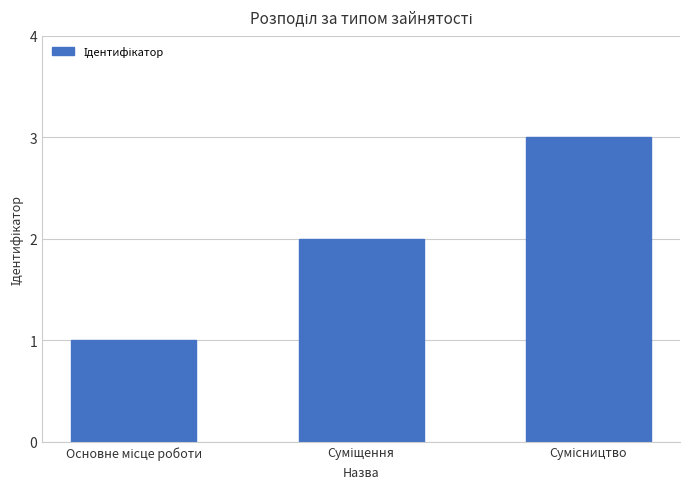

What is the value of the 3rd bar from the left?

3